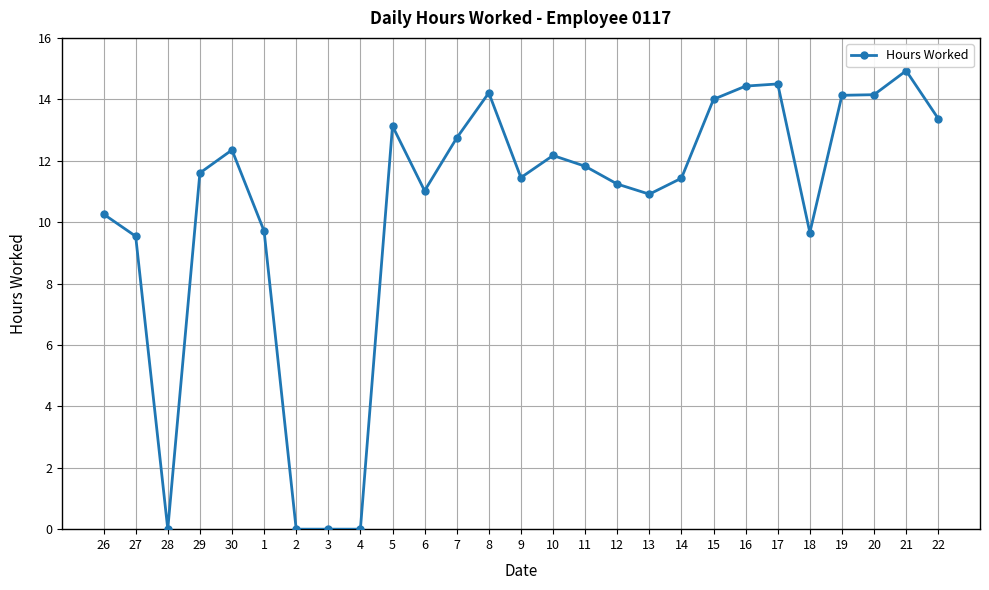

What is the difference between the values at 10 and 27?

2.6